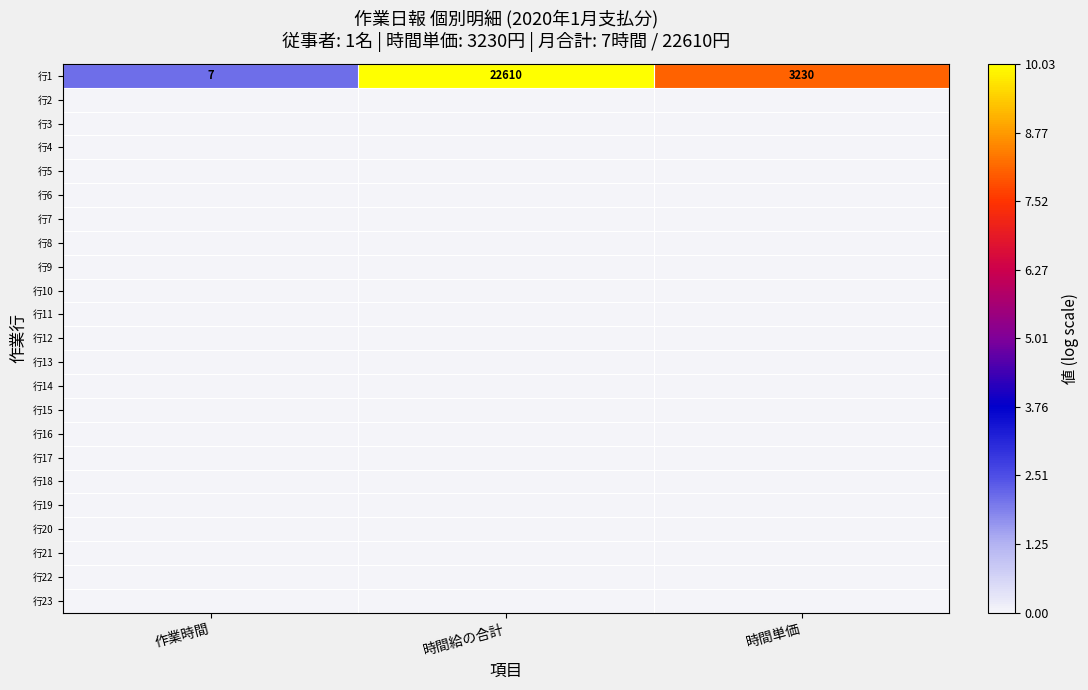

Which category has the highest value in the 行1 series?

時間給の合計